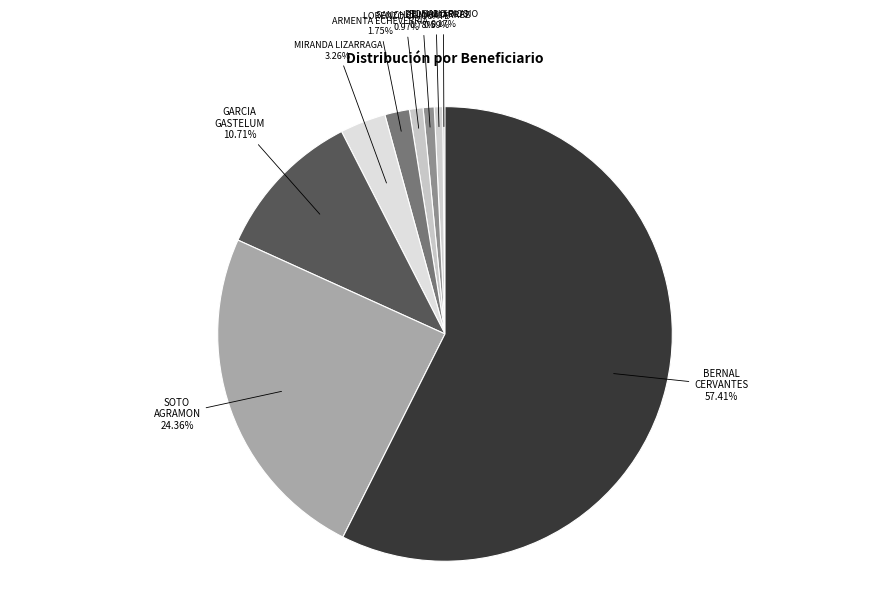

What is the ratio of the value at SANCHEZ MANJARREZ 0.78% to the value at ARMENTA ECHEVERRIA 1.75%?

0.4